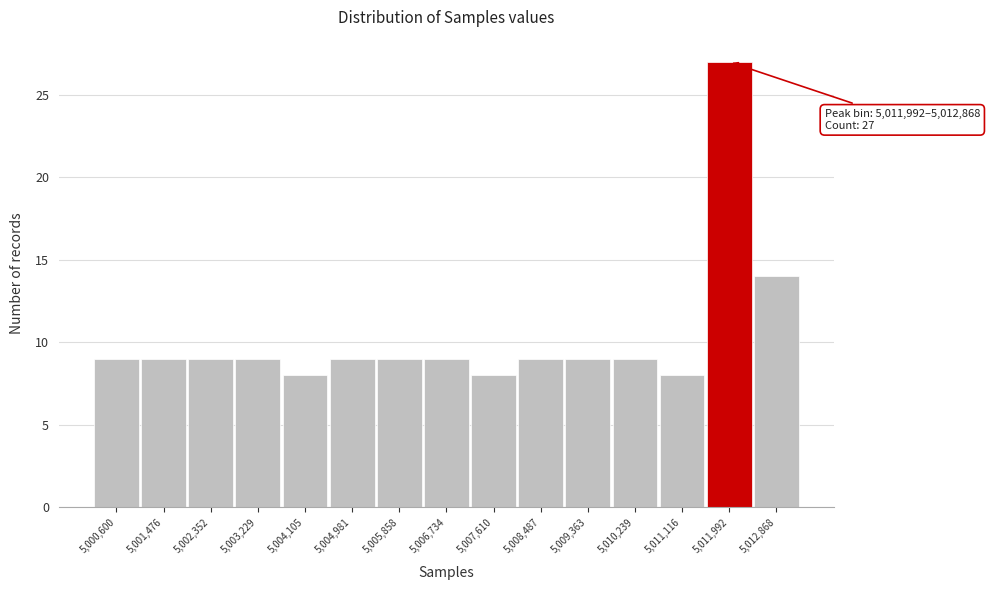

Reading left to right, transcribe all the data shown in this chart.

9	9	9	9	8	9	9	9	8	9	9	9	8	27	14